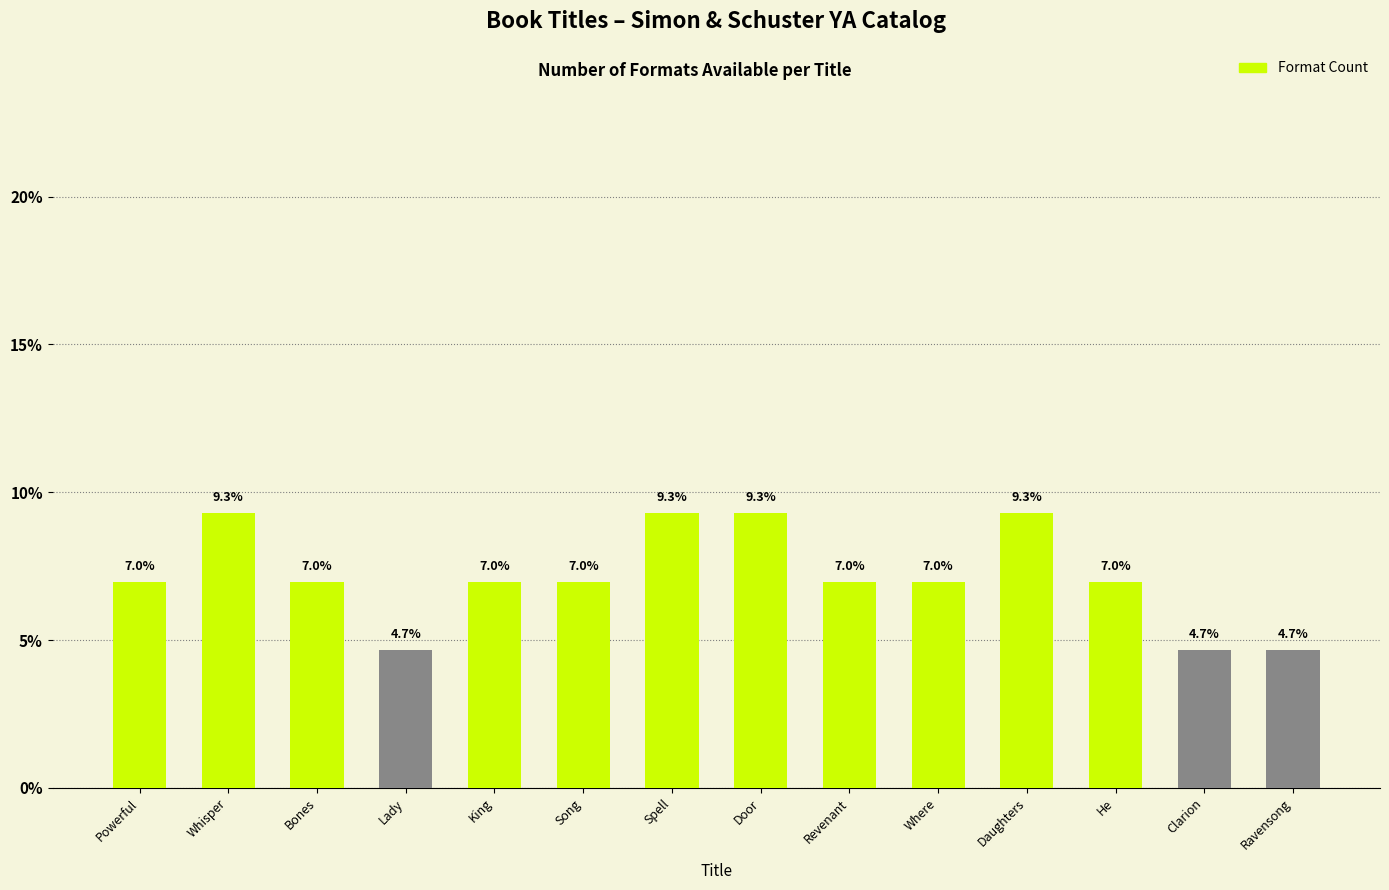

What is the ratio of the value at He to the value at Ravensong?

1.5